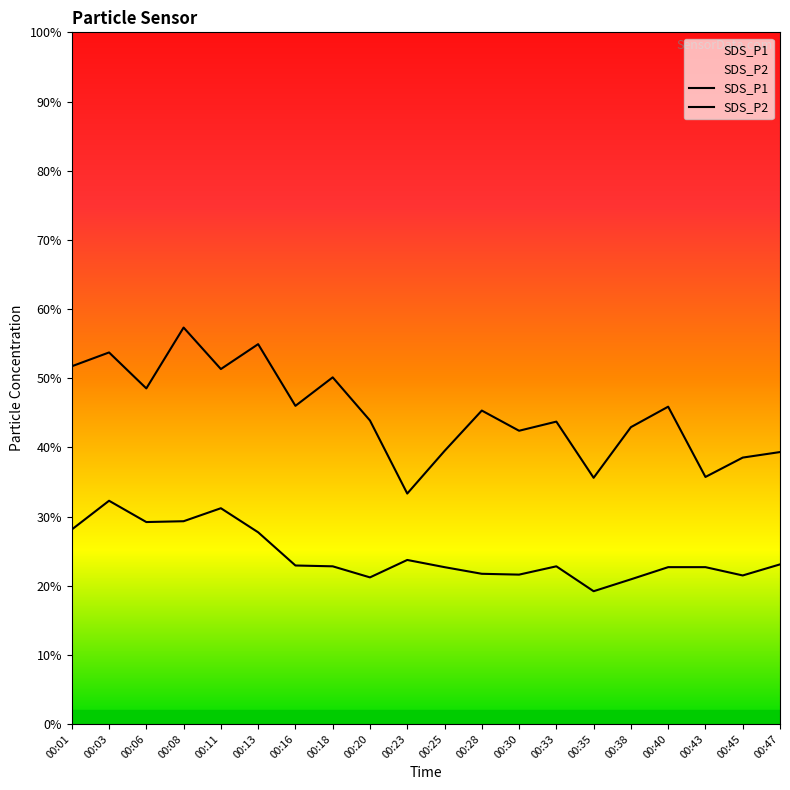

Which series has the largest total across all categories?

SDS_P1